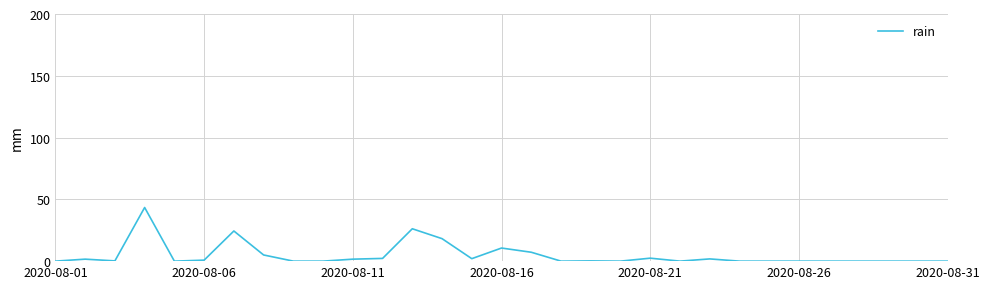

What is the difference between the maximum and minimum values?

43.4